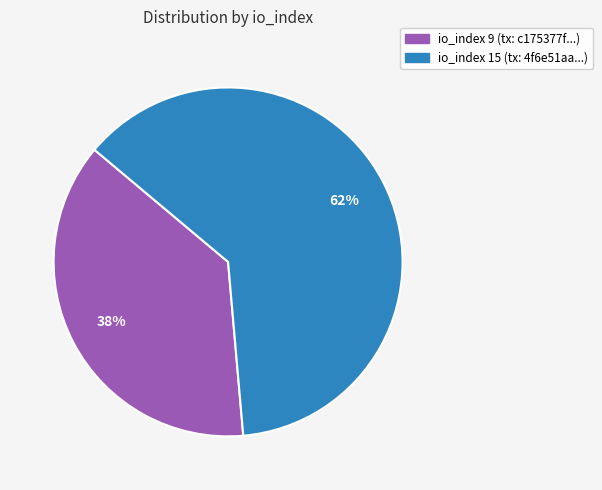

To the nearest percent, what is the average slice percentage?

50%